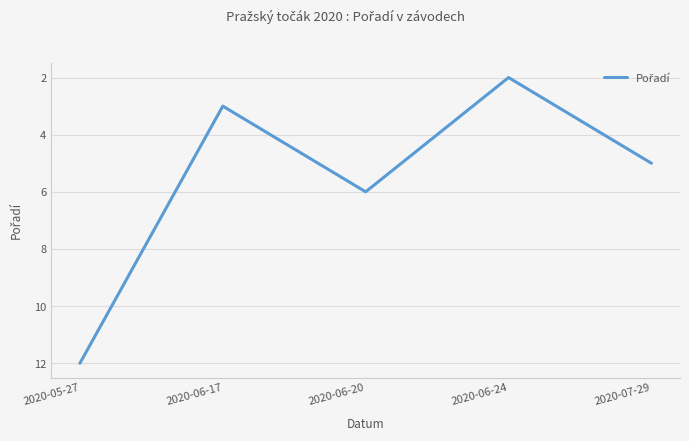

Approximately how many times larger is the value at 2020-05-27 compared to 2020-07-29?

2.4